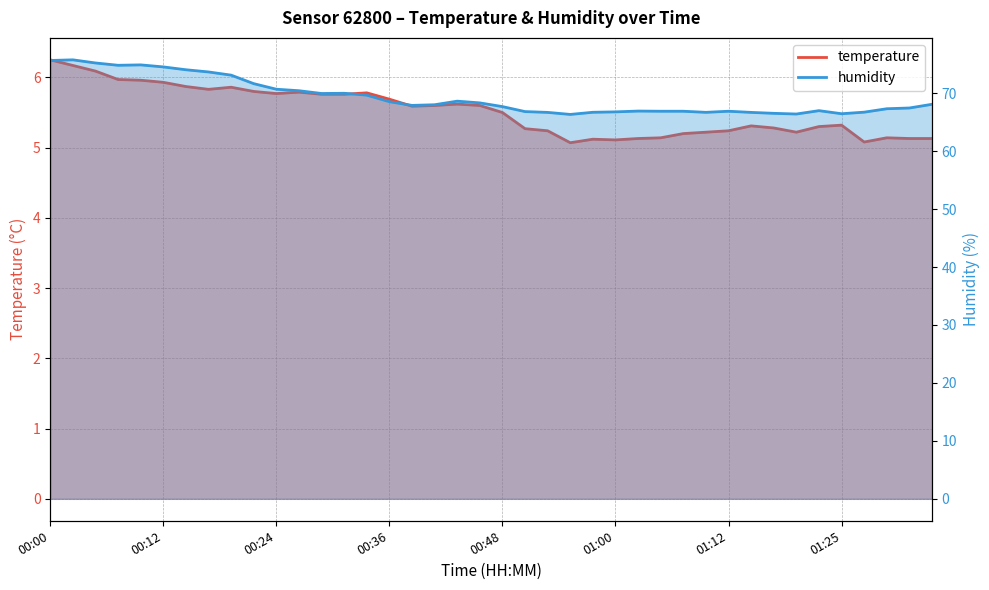

How many data points does each series have?

40